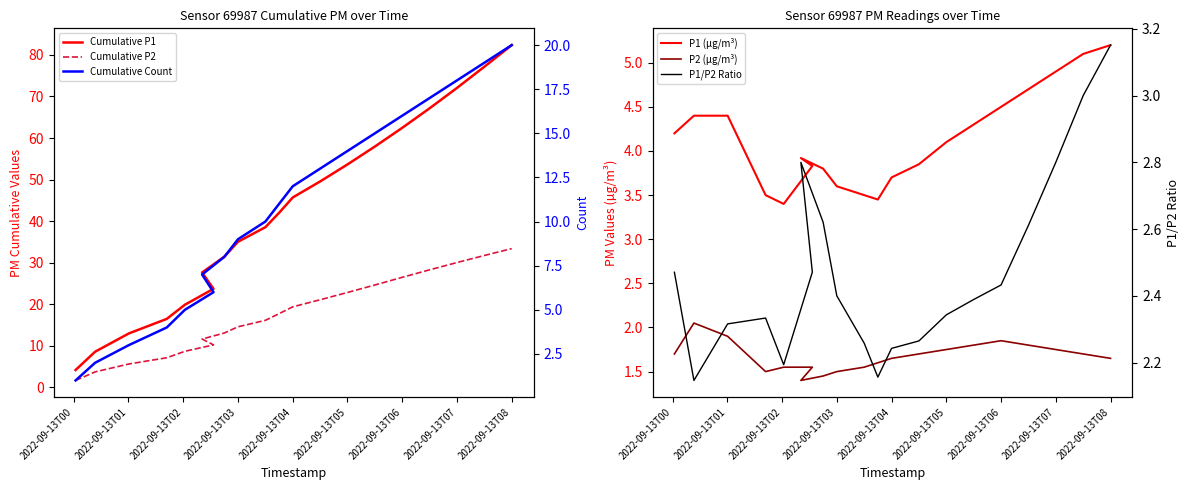

The value of Cumulative P2 at 12 is 31.5. True or false?

False